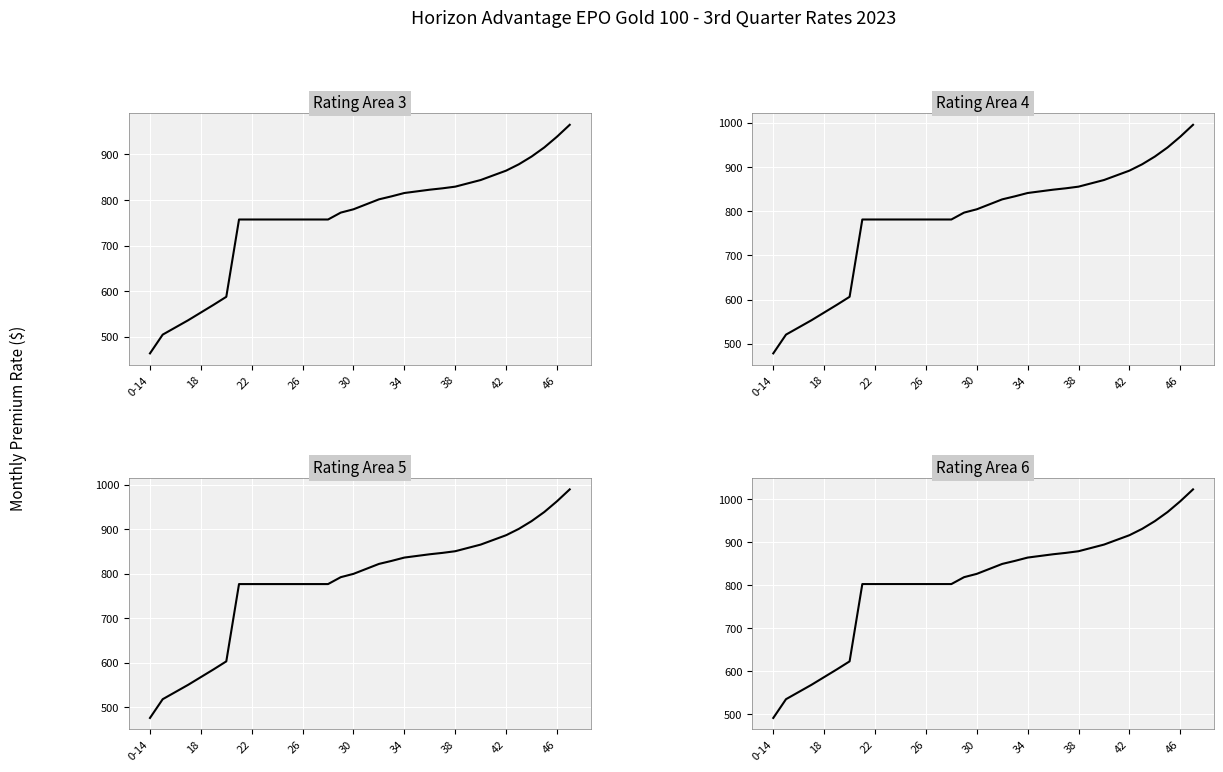

What is the lowest value of the Rating Area 3 series?

463.4